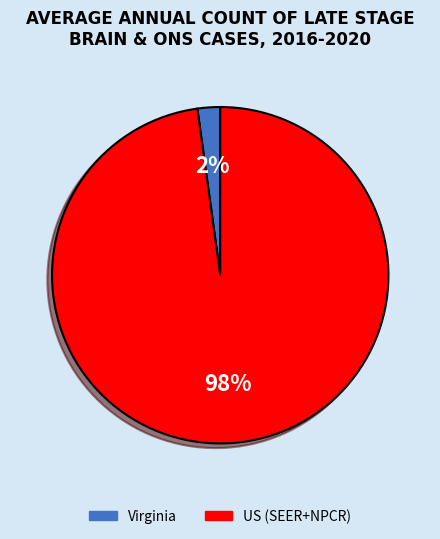

How many slices are in this pie chart?

2